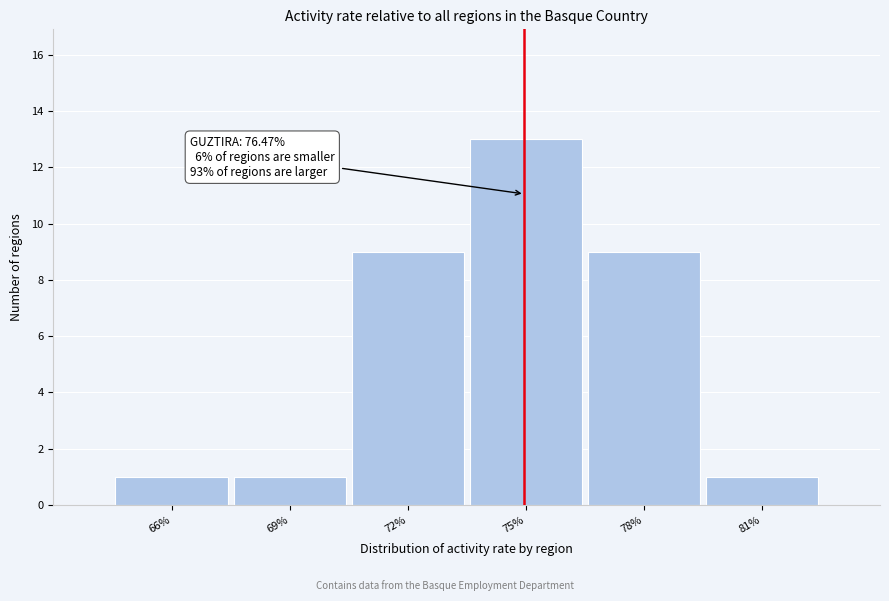

Reading left to right, extract all data points from this chart.

1	1	9	13	9	1